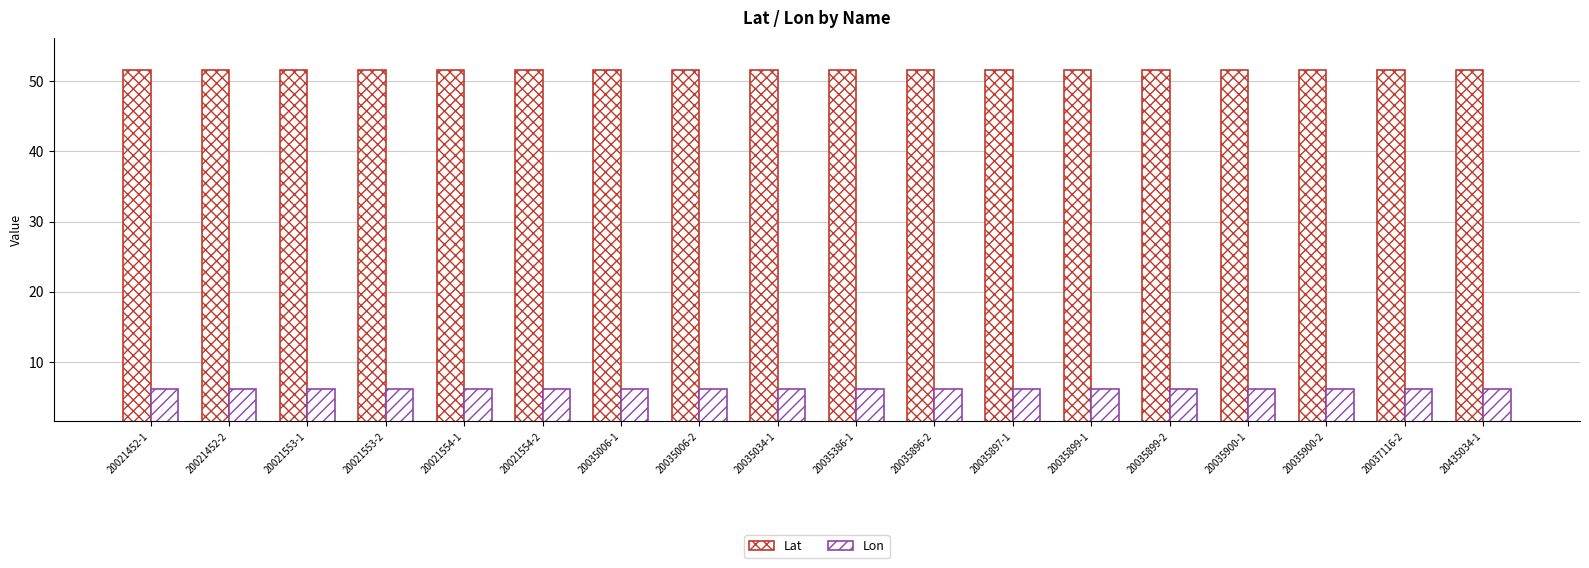

Reading left to right, list all the values displayed in this chart.

Lat: 20021452-1=51.6	20021452-2=51.6	20021553-1=51.6	20021553-2=51.6	20021554-1=51.6	20021554-2=51.6	20035006-1=51.6	20035006-2=51.6	20035034-1=51.6	20035386-1=51.6	20035896-2=51.6	20035897-1=51.6	20035899-1=51.6	20035899-2=51.6	20035900-1=51.6	20035900-2=51.6	20037116-2=51.6	20435034-1=51.6
Lon: 20021452-1=6.2	20021452-2=6.2	20021553-1=6.2	20021553-2=6.2	20021554-1=6.1	20021554-2=6.1	20035006-1=6.2	20035006-2=6.2	20035034-1=6.2	20035386-1=6.2	20035896-2=6.2	20035897-1=6.2	20035899-1=6.2	20035899-2=6.2	20035900-1=6.2	20035900-2=6.2	20037116-2=6.2	20435034-1=6.2